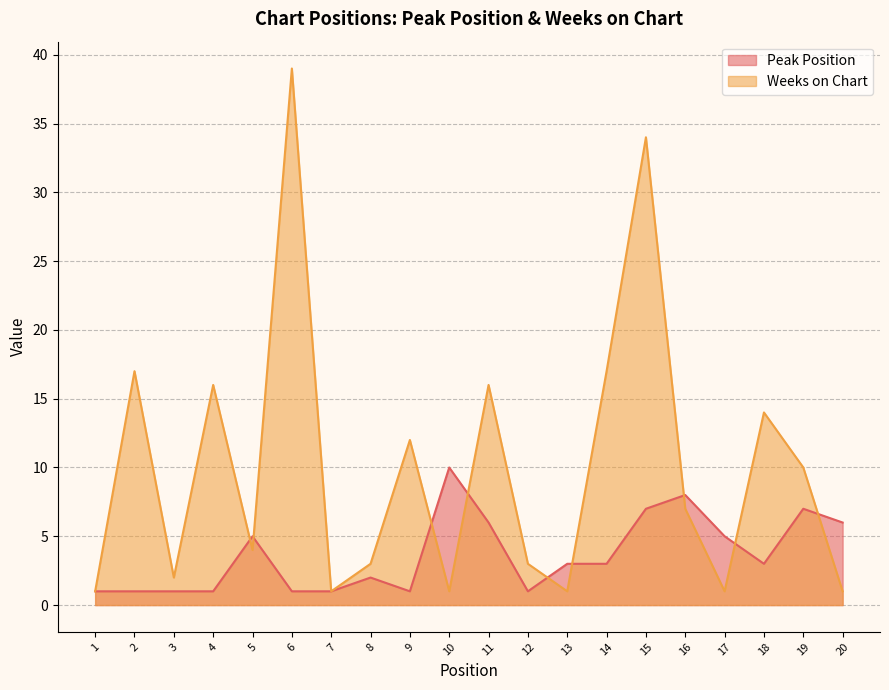

The value of Weeks on Chart at 6 is 59. True or false?

False